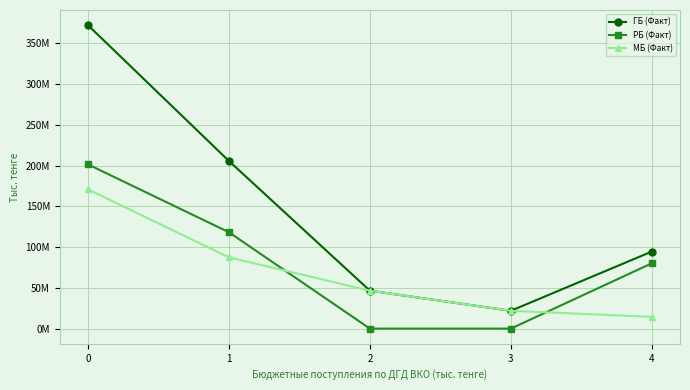

True or false: ГБ (Факт) and МБ (Факт) cross at least once.

False